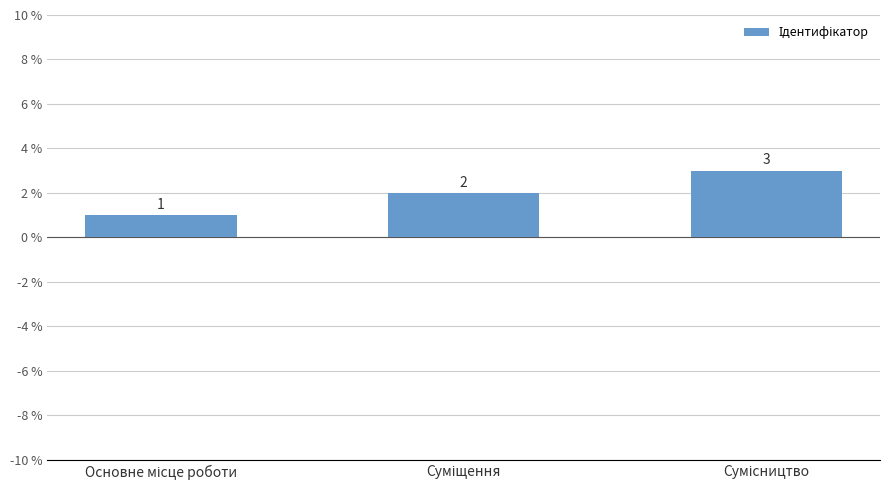

What is the difference between the second highest and minimum values?

1